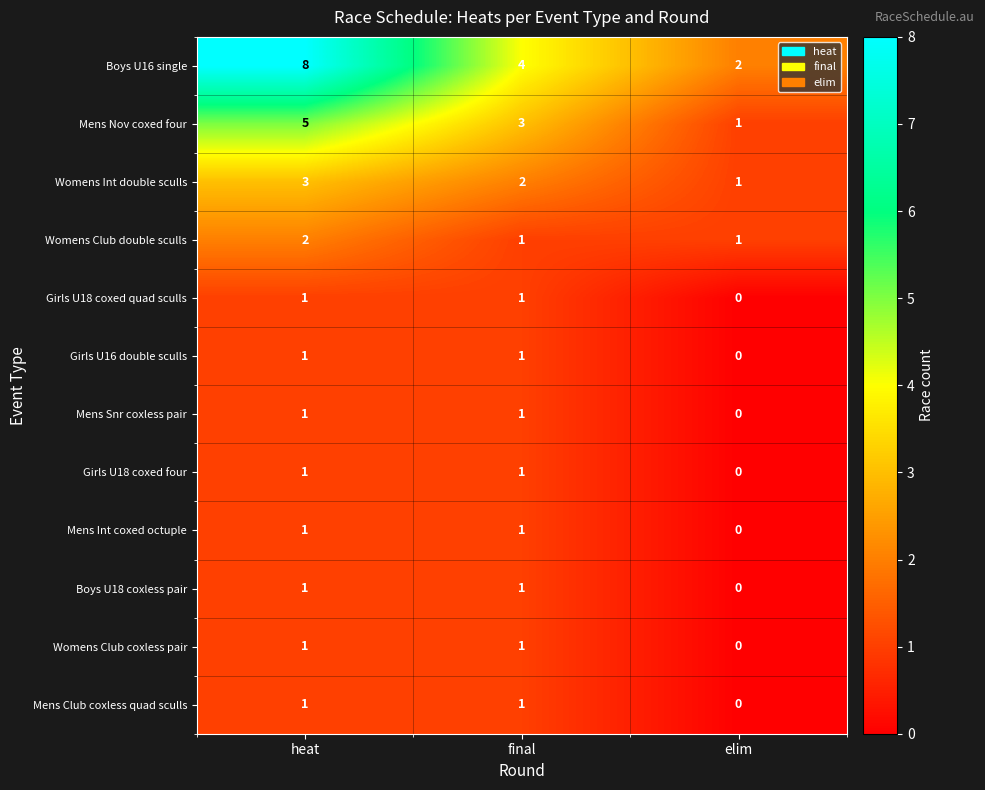

What is the difference between the highest and lowest values at elim?

2